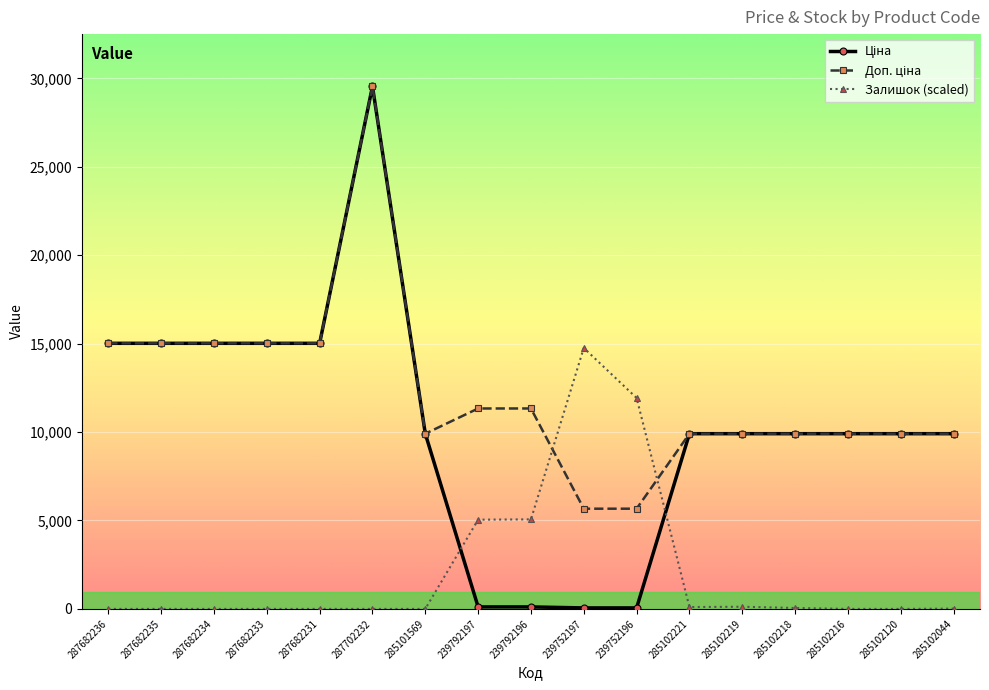

What is the total value across all series at 287682231?

30038.4